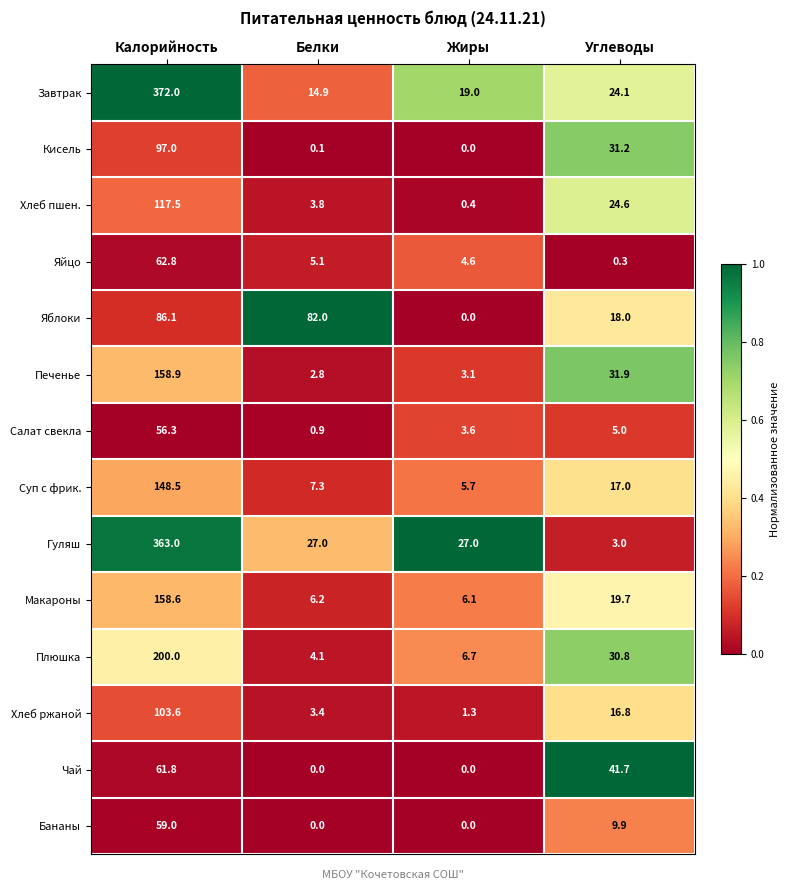

Read the Плюшка value at Углеводы.

30.8